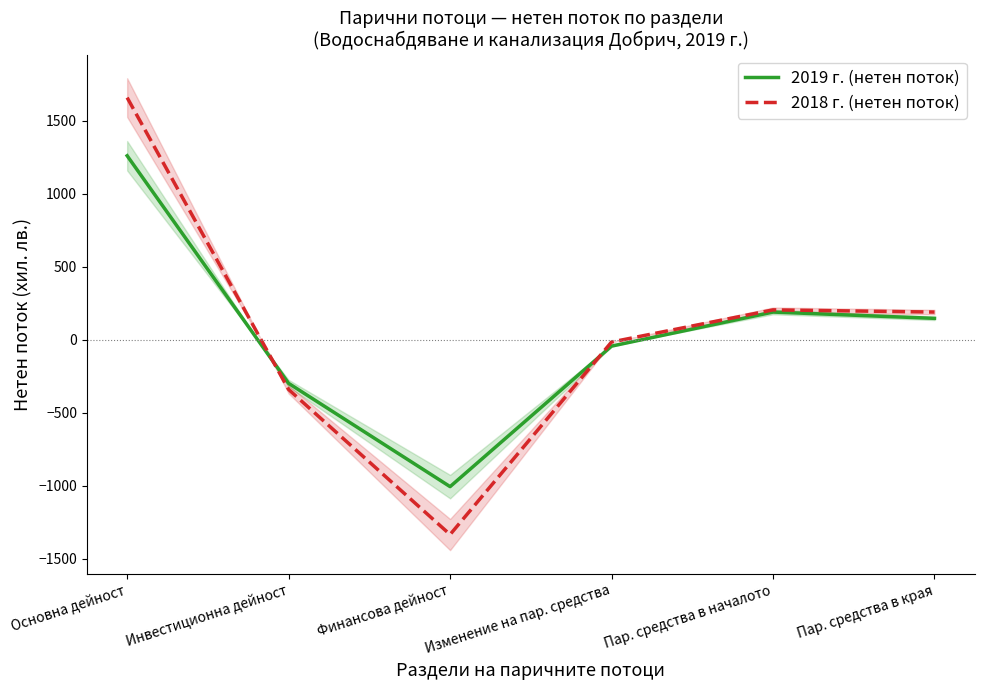

In 2018 г. (нетен поток), how many points are lower than both neighbors (excluding endpoints)?

1